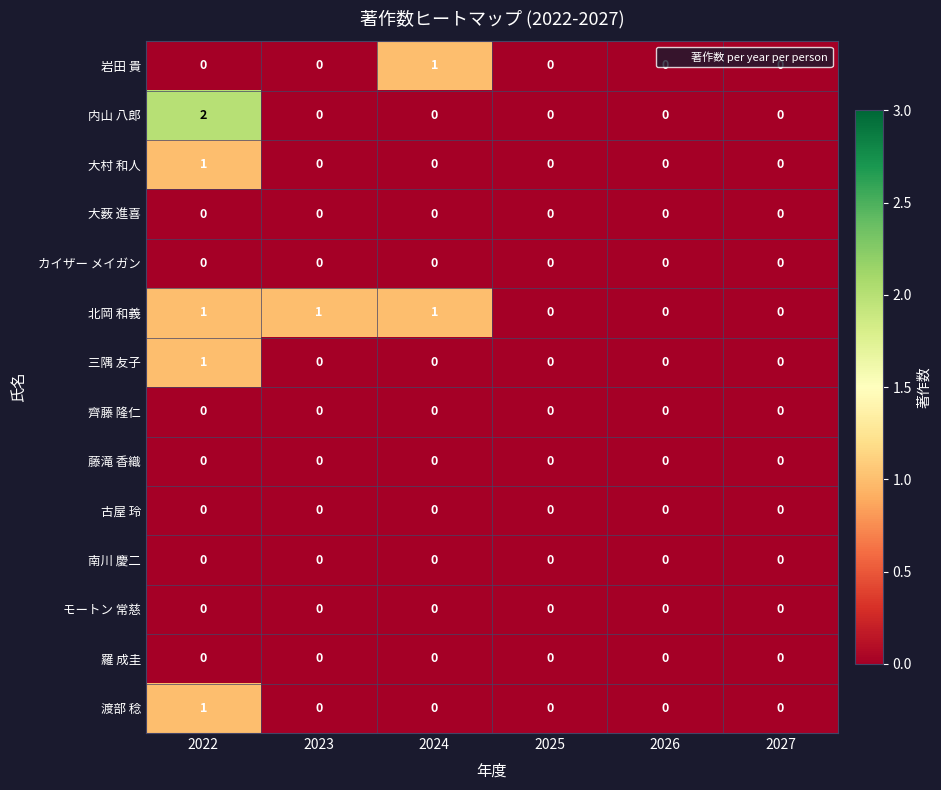

Which series has the largest total across all categories?

北岡 和義